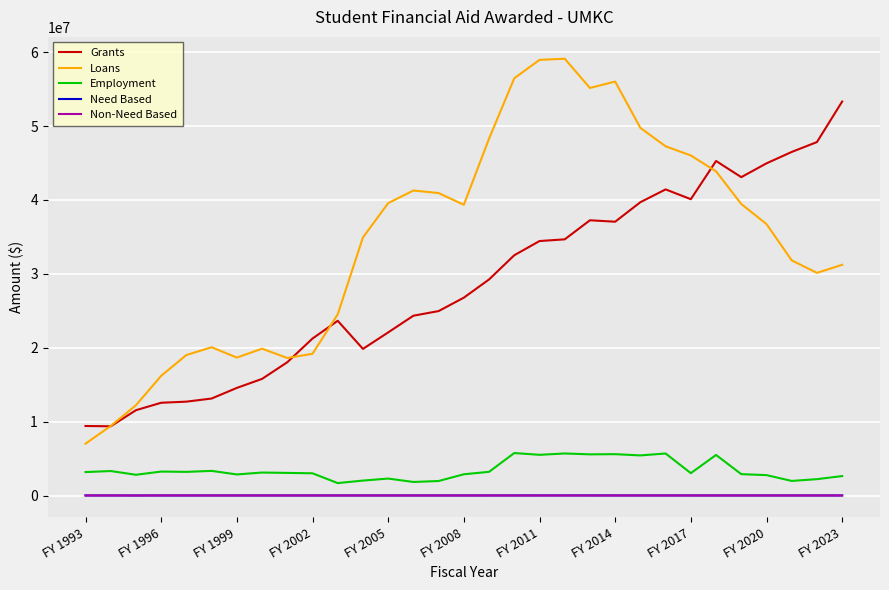

In Loans, how many points are lower than both neighbors (excluding endpoints)?

5